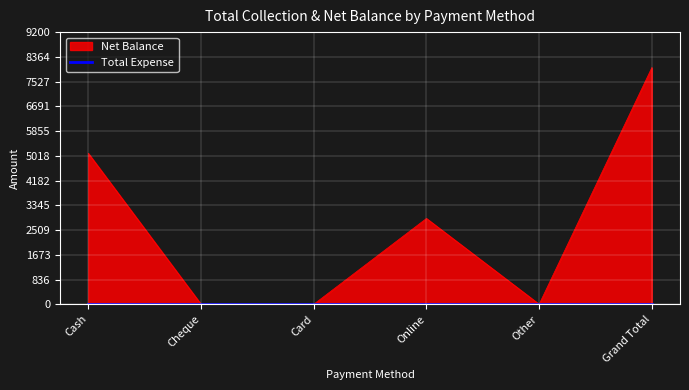

What is the sum of the values at Grand Total and Card?

8000